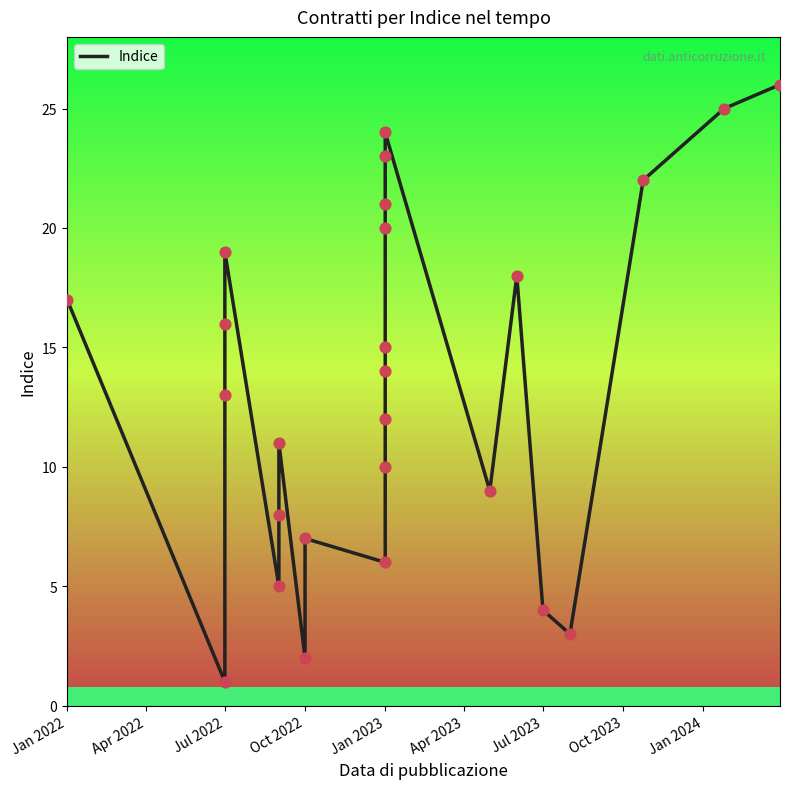

What is the change in value from Jul 2022 to Jan 2023?

+2